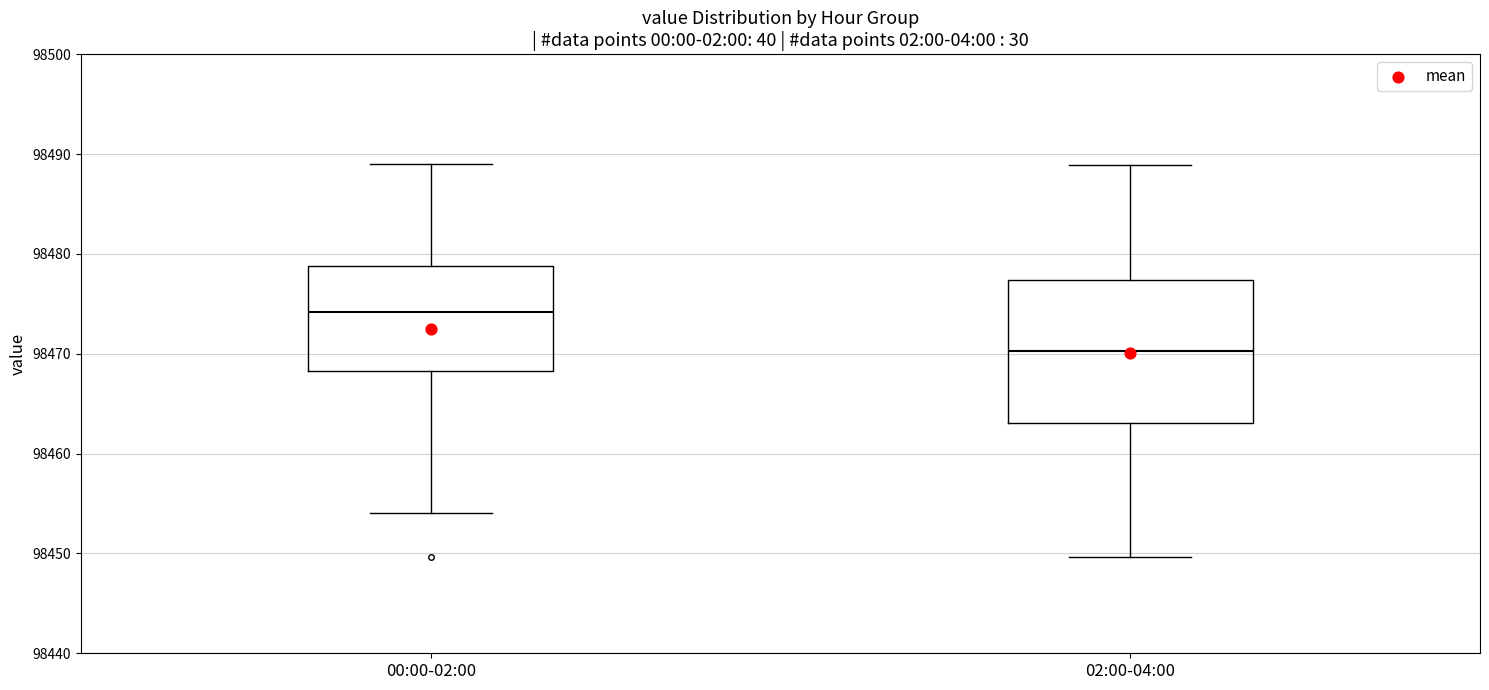

Where does the median line of the box for 00:00-02:00 sit on the y-axis? The values are not printed on the chart, so give them approximately, as read against the axis.

98474